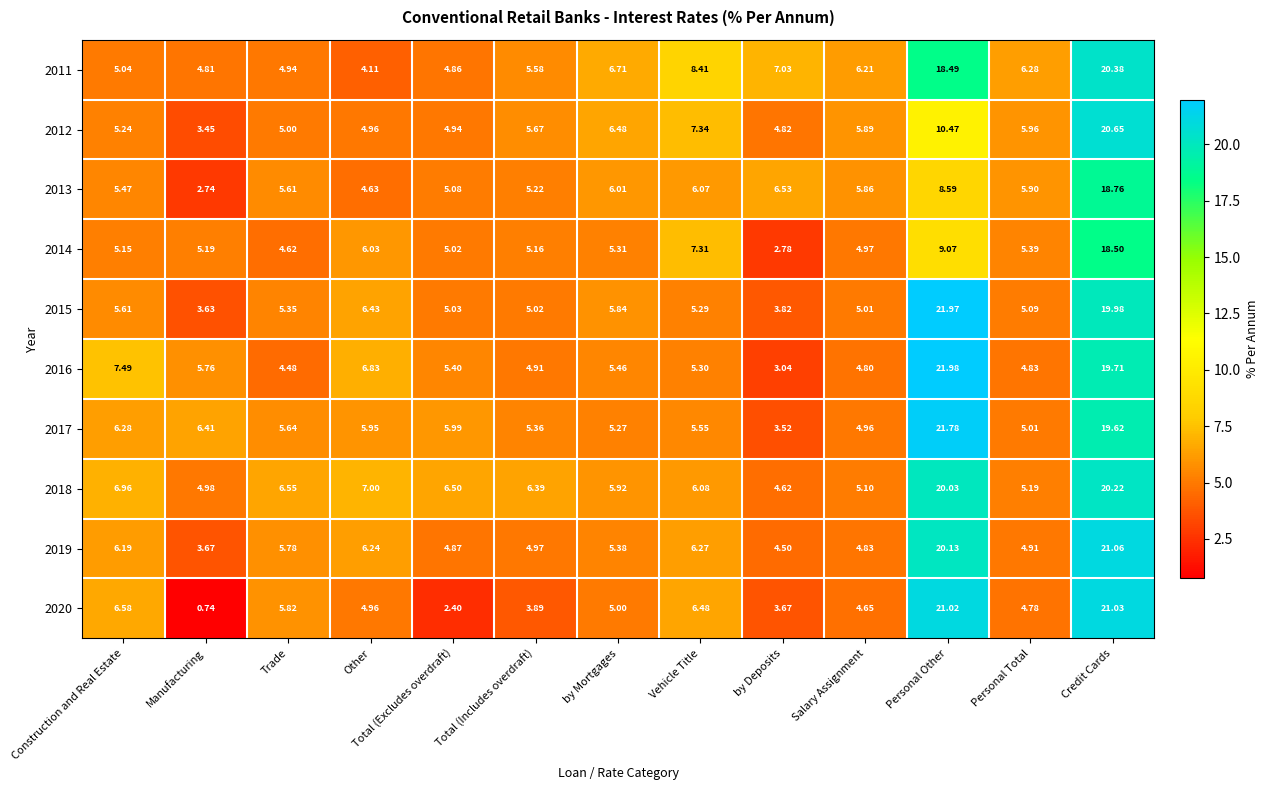

Rank the categories by 2020 value from highest to lowest.

Credit Cards, Personal Other, Construction and Real Estate, Vehicle Title, Trade, by Mortgages, Other, Personal Total, Salary Assignment, Total (Includes overdraft), by Deposits, Total (Excludes overdraft), Manufacturing